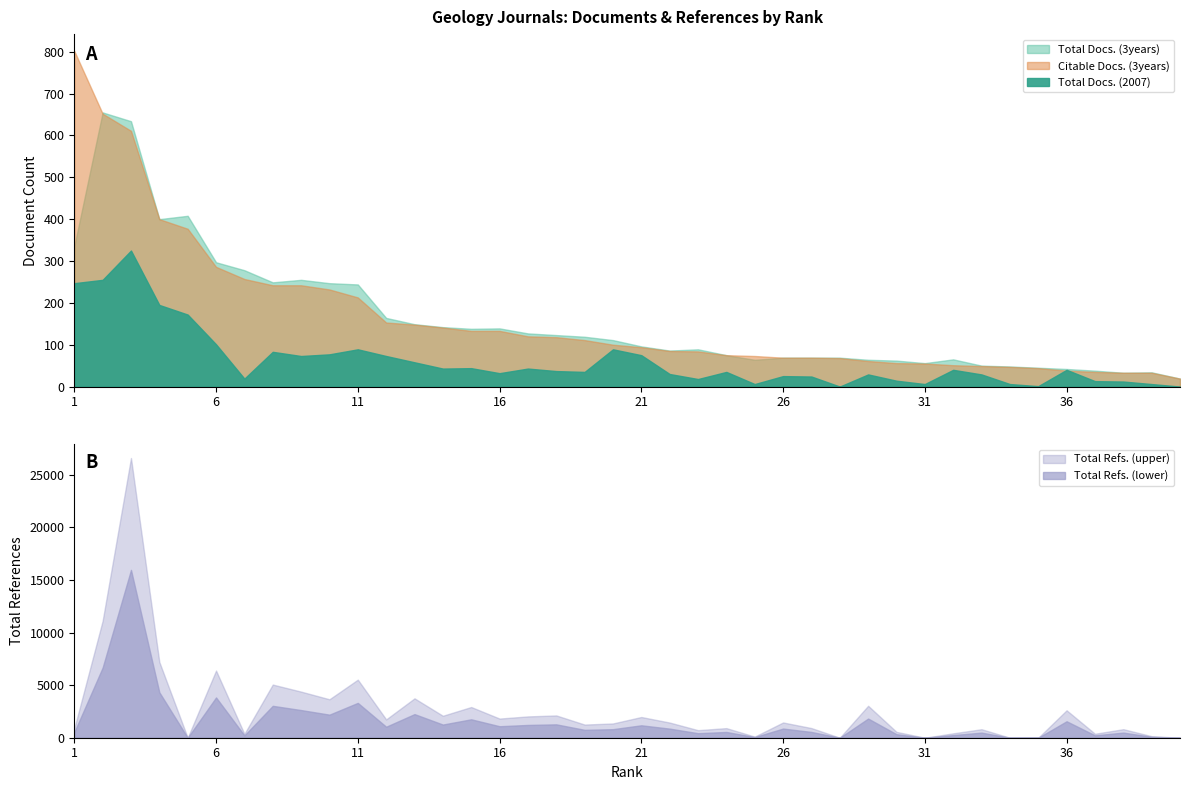

What is the sum of the Total Docs. (3years) values at 26 and 21?

165